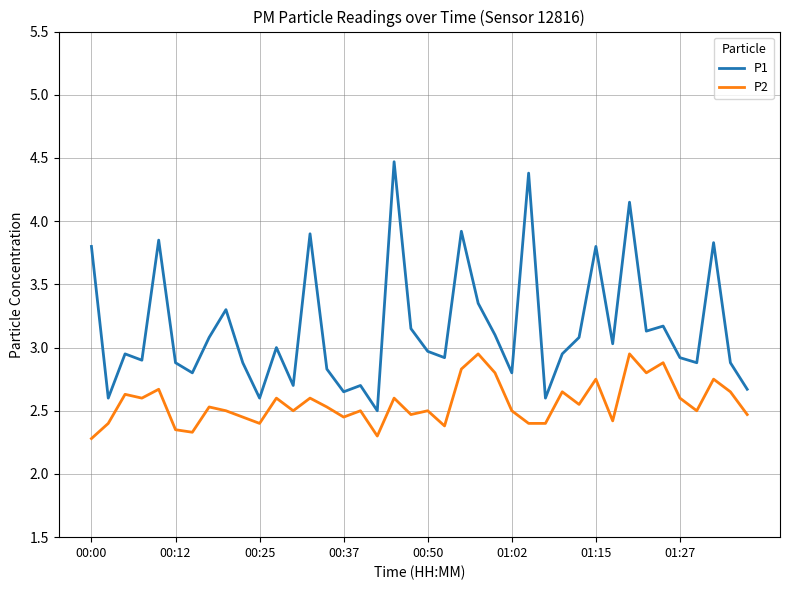

What is the difference between the maximum and minimum values in the P1 series?

2.0